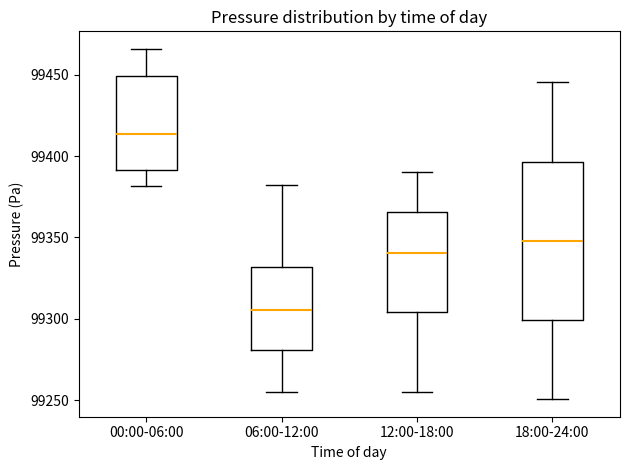

Where is the lower edge of the box for 12:00-18:00 on the y-axis? The values are not printed on the chart, so give them approximately, as read against the axis.

99305